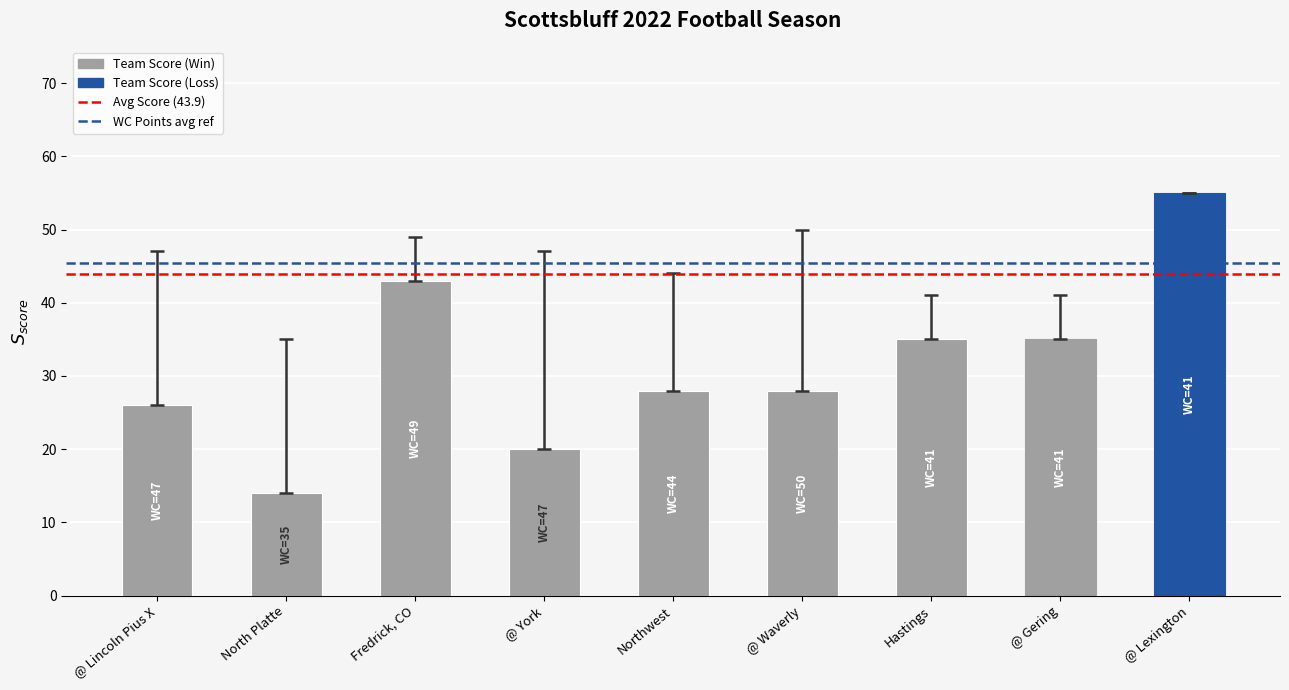

The value at @ Lexington is 55. True or false?

True